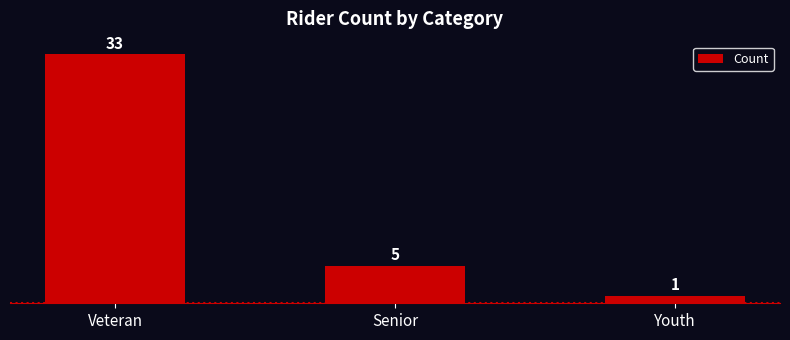

Reading left to right, transcribe all the data shown in this chart.

33	5	1